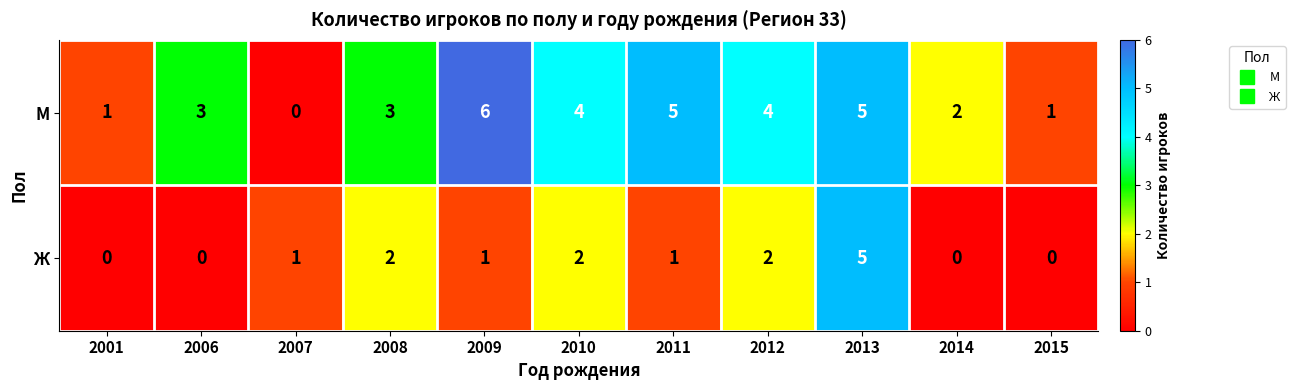

The М series shows 2 at 2008. True or false?

False